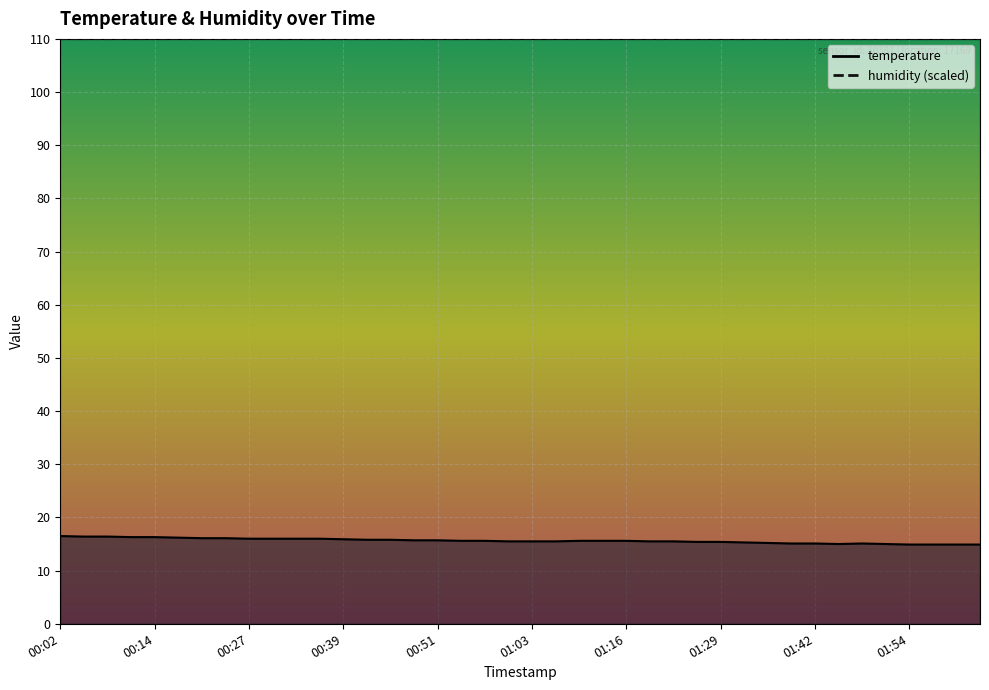

Rank the categories by value from highest to lowest.

00:02, 00:05, 00:08, 00:11, 00:14, 00:18, 00:21, 00:24, 00:27, 00:30, 00:33, 00:36, 00:39, 00:42, 00:45, 00:48, 00:51, 00:54, 00:57, 01:10, 01:13, 01:16, 01:00, 01:03, 01:07, 01:19, 01:23, 01:26, 01:29, 01:32, 01:35, 01:39, 01:42, 01:48, 01:45, 01:51, 01:54, 01:57, 02:00, 02:03